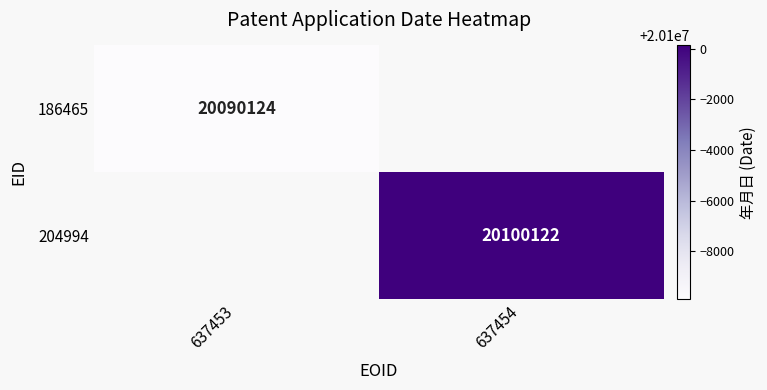

At how many categories does at least one series exceed 20096117?

1